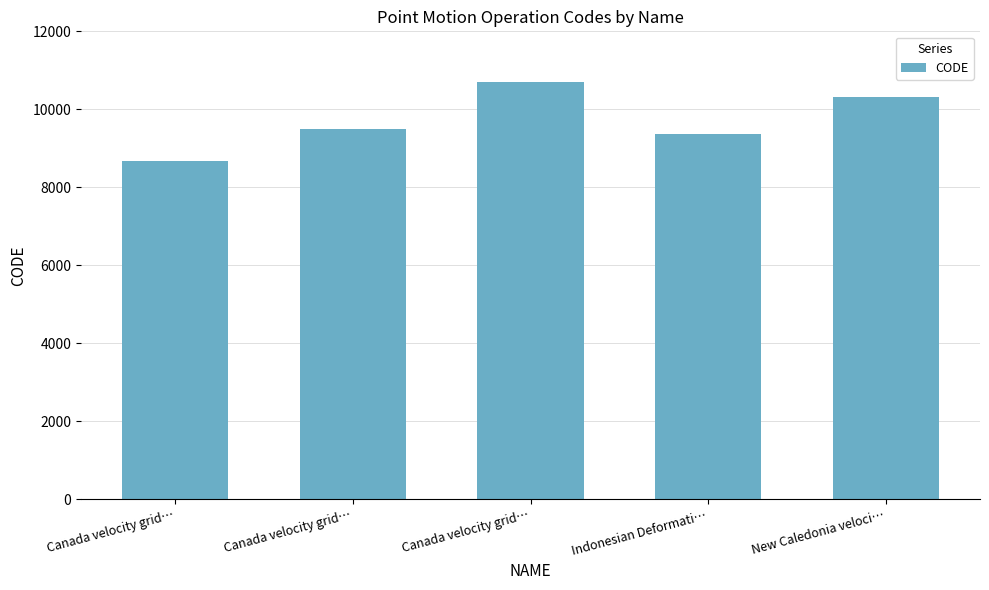

The value at Canada velocity grid… is 9483. True or false?

True